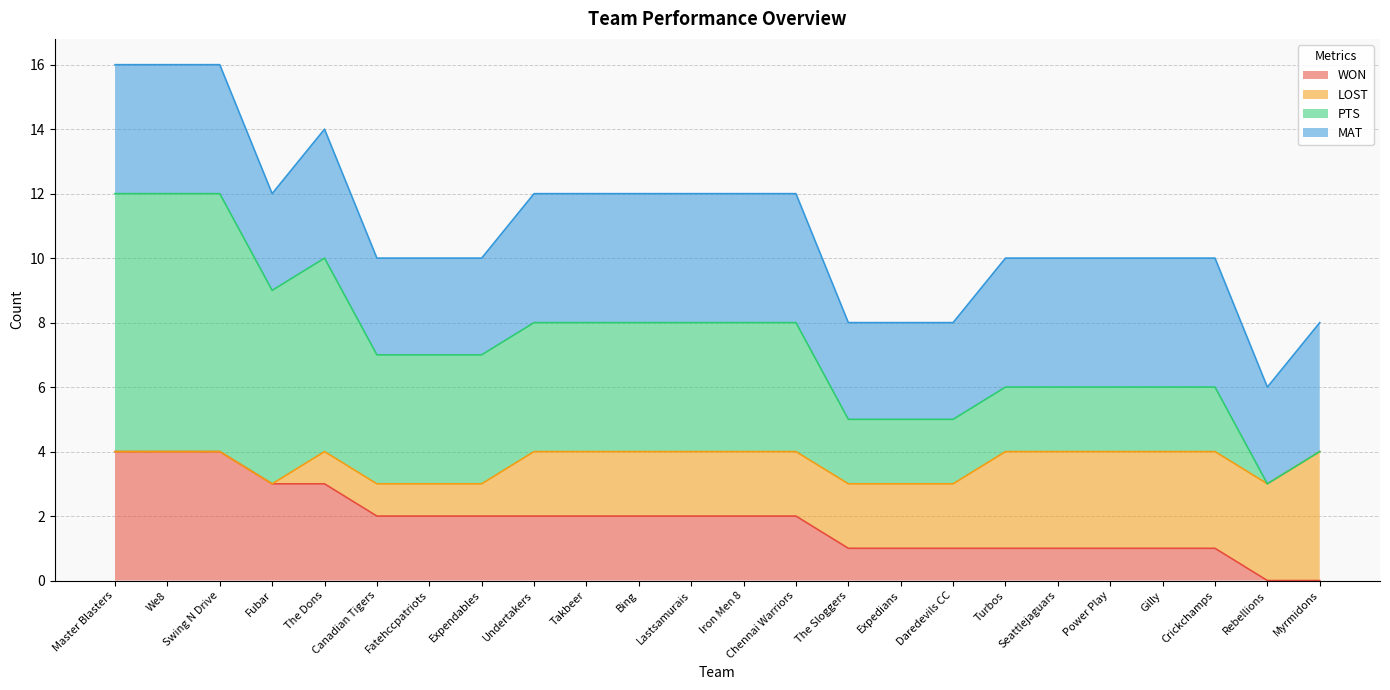

True or false: MAT has a value of 3 at The Sloggers.

True